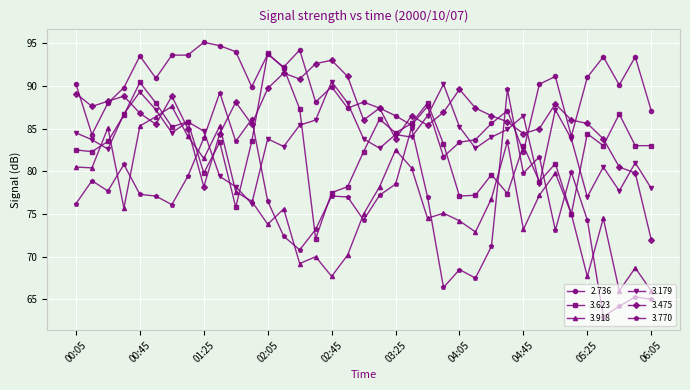

Which series ends up on top after the final intersection of 3.770 and 3.918?

3.918